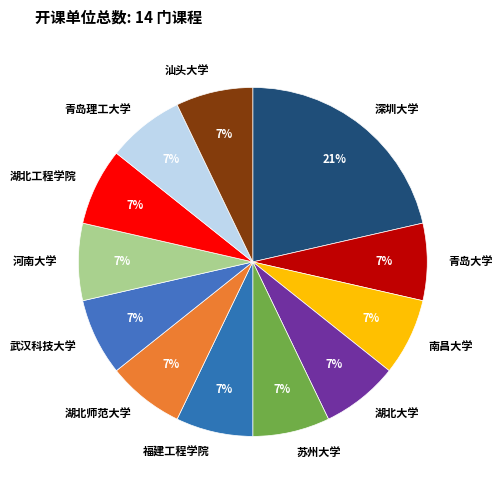

To the nearest percent, what is the combined percentage of 福建工程学院 and 青岛大学?

14%